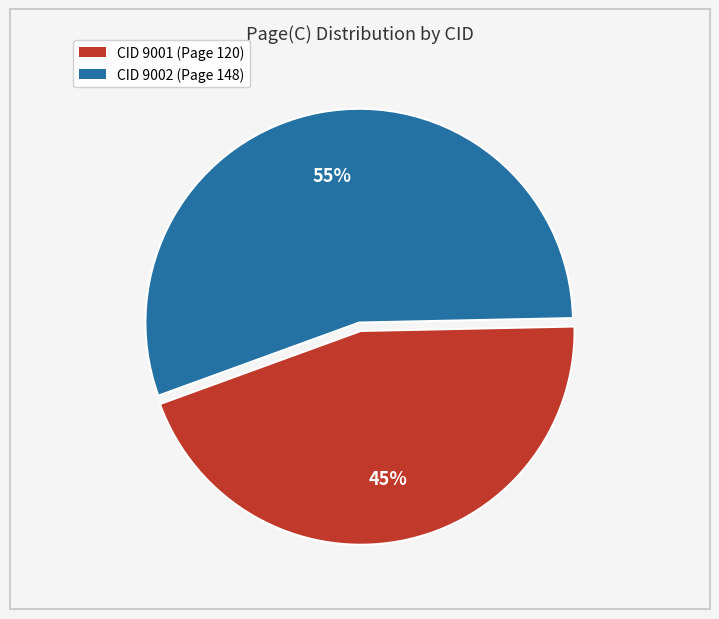

How many slices are in this pie chart?

2